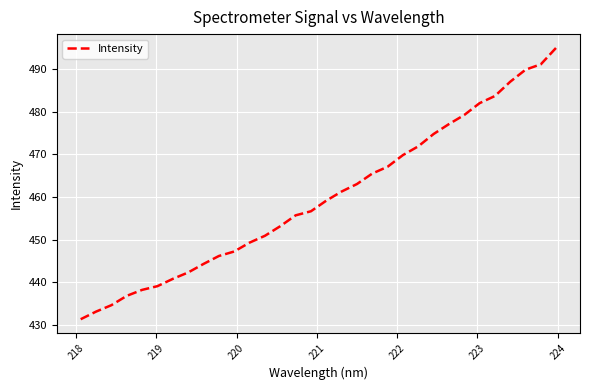

What is the minimum value shown in the chart?

431.3